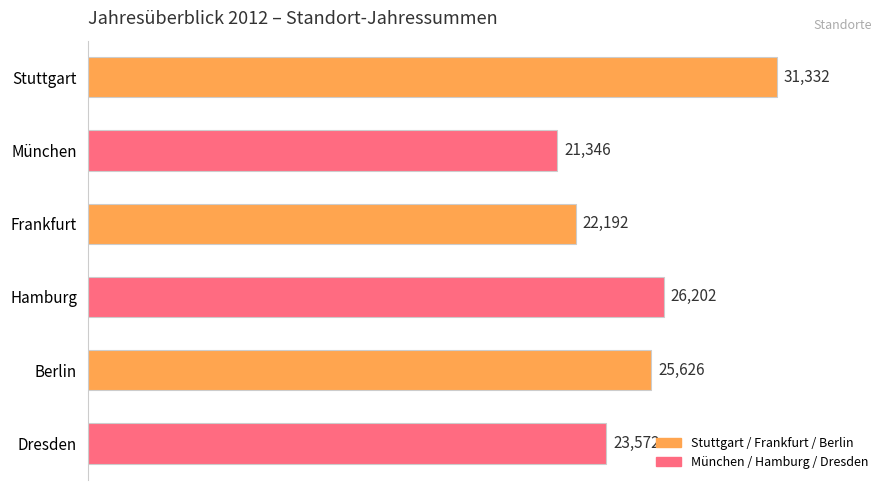

What is the label of the 1st bar from the top?

Stuttgart